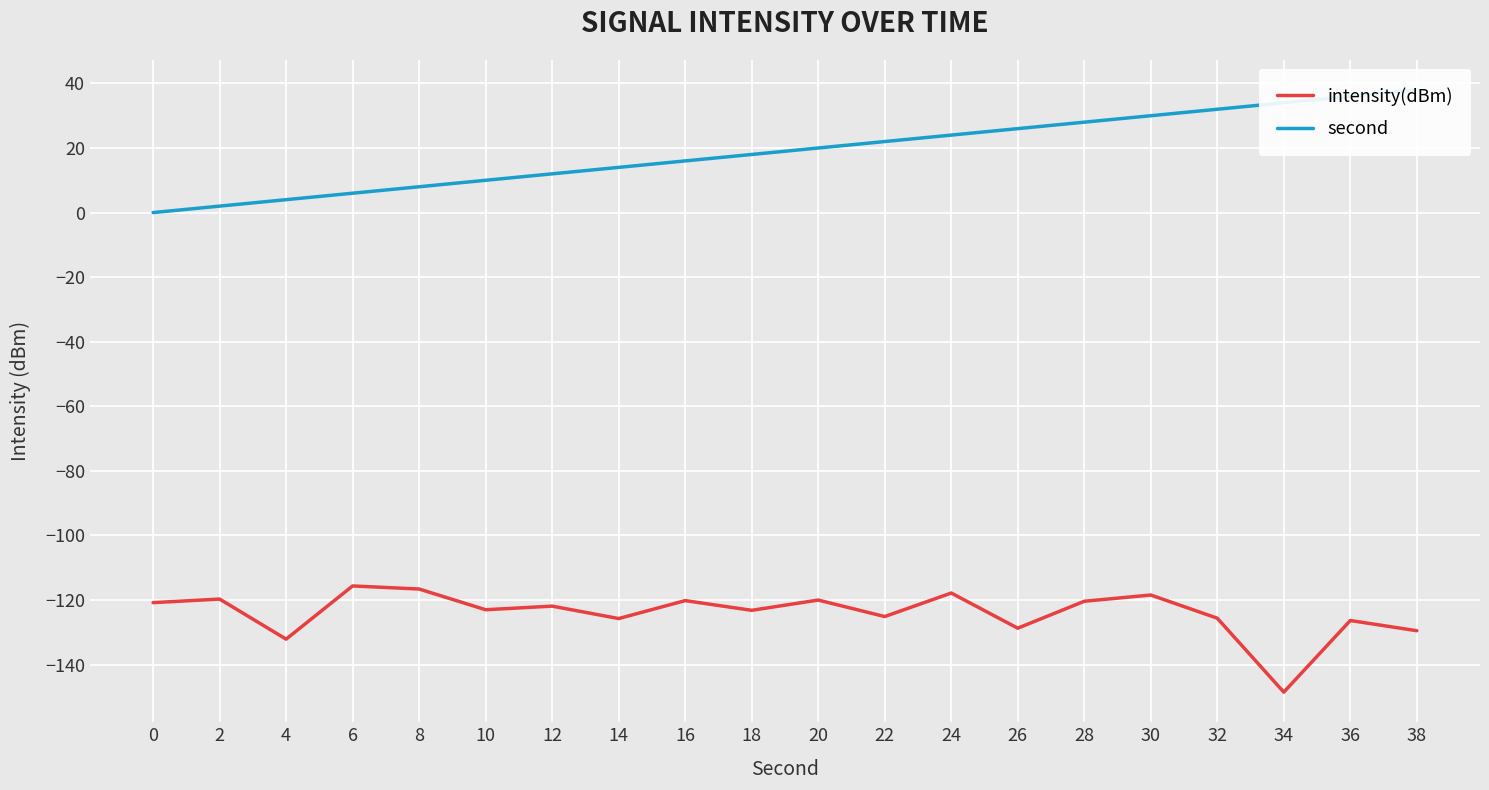

What is the total value across all series at 30?

-88.5